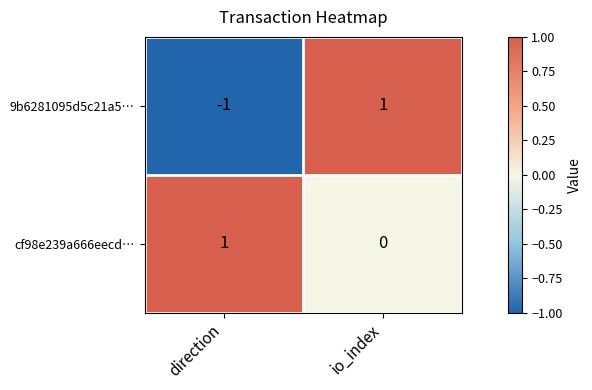

Rank the categories by cf98e239a666eecd… value from lowest to highest.

io_index, direction